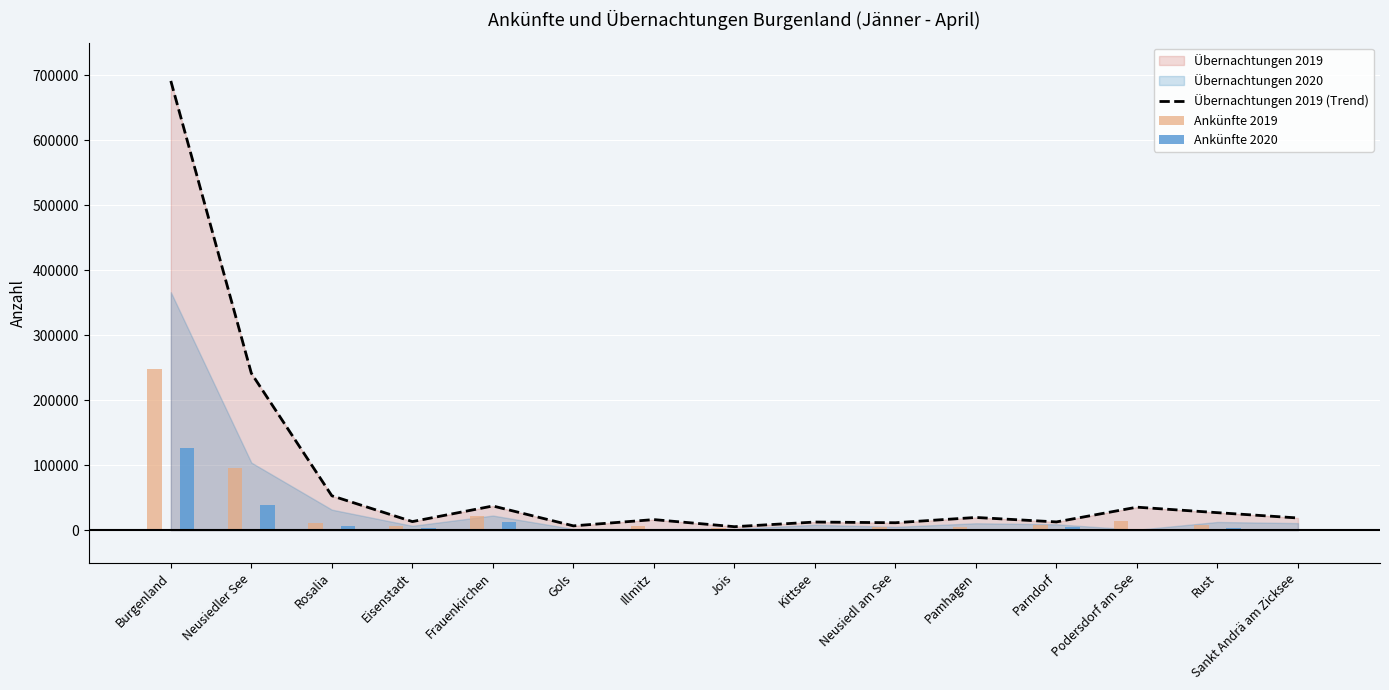

Between Parndorf and Gols, which is larger?

Parndorf